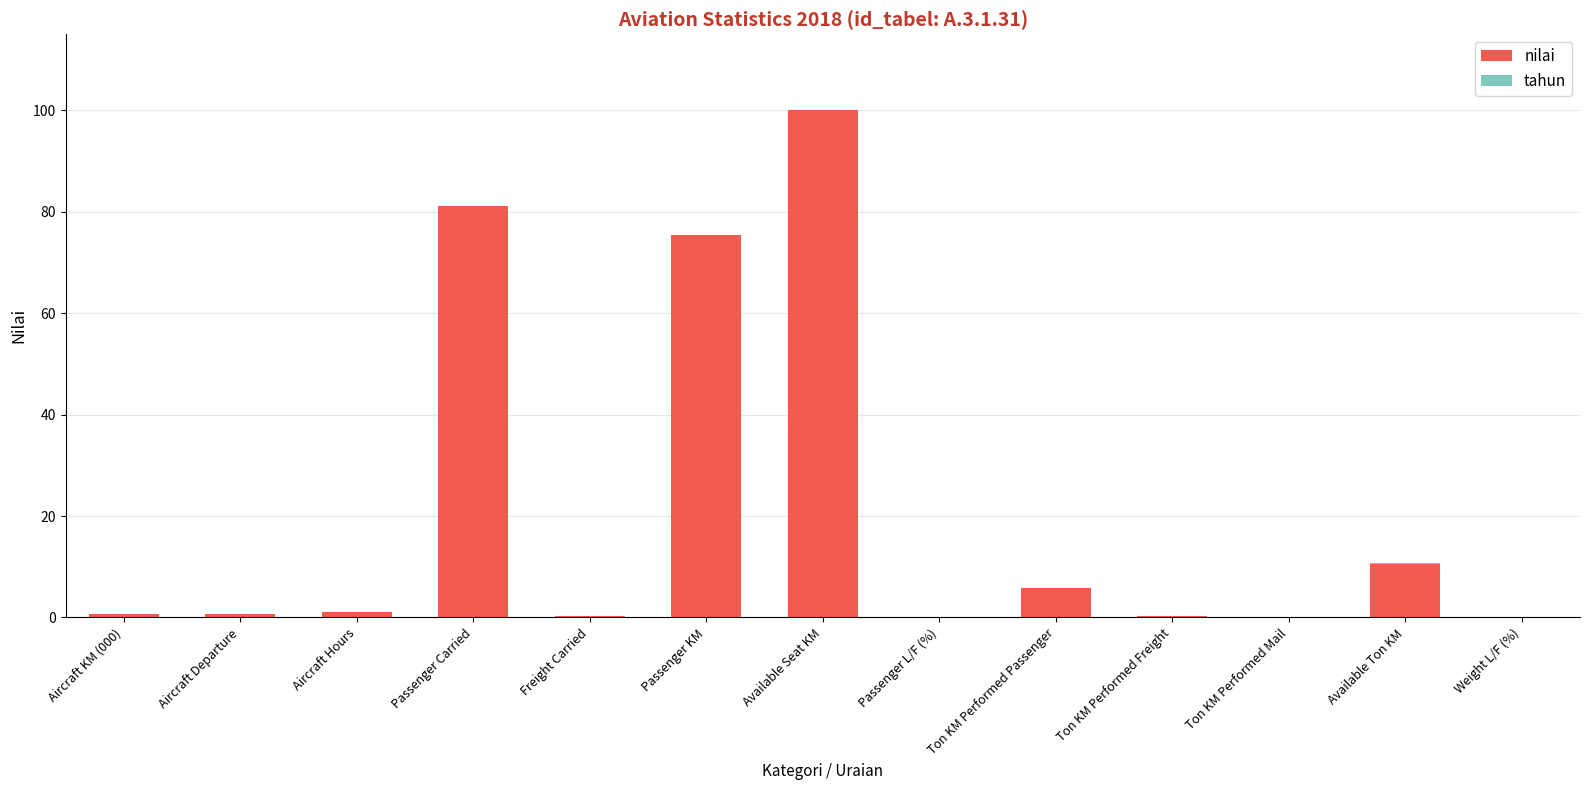

Where is nilai nearest to the value 50?

Passenger KM